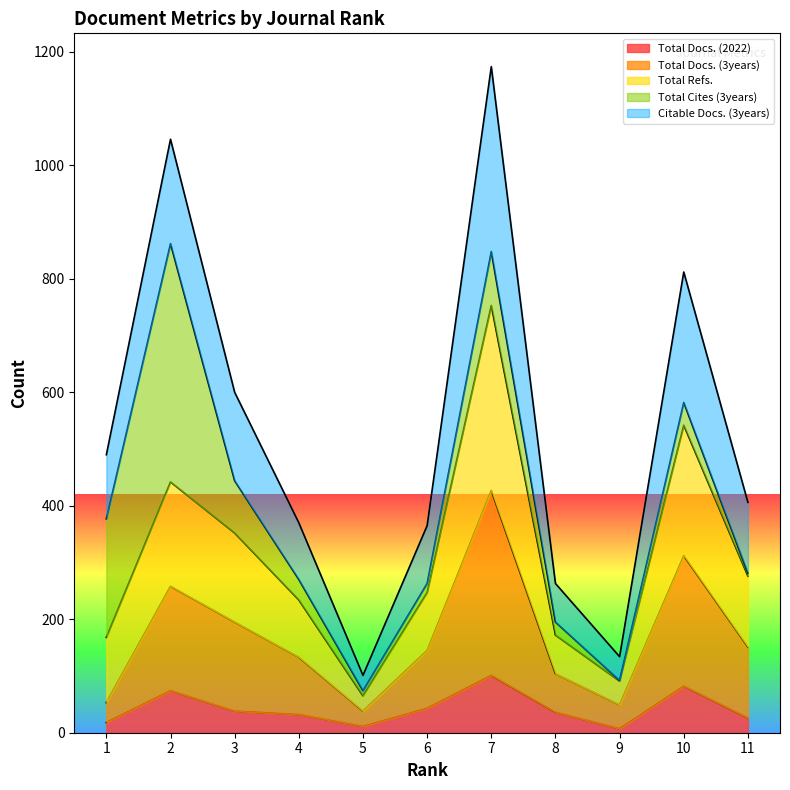

What is the maximum value for Total Docs. (2022)?

101